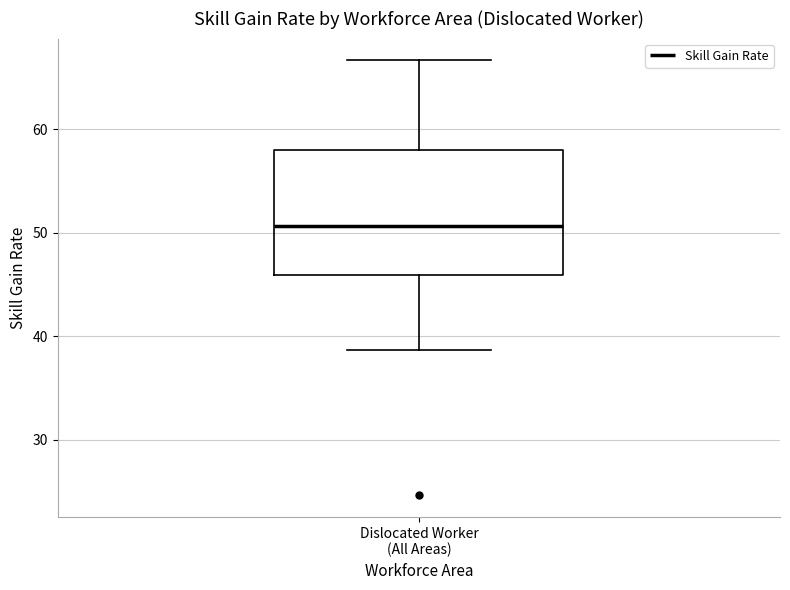

Where is the upper edge of the box for Dislocated Worker (All Areas) on the y-axis? The values are not printed on the chart, so give them approximately, as read against the axis.

58